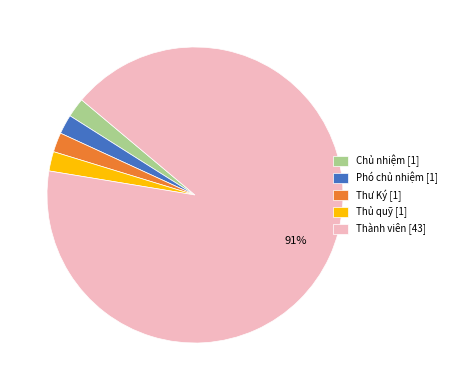

How many segments does this pie chart have?

5